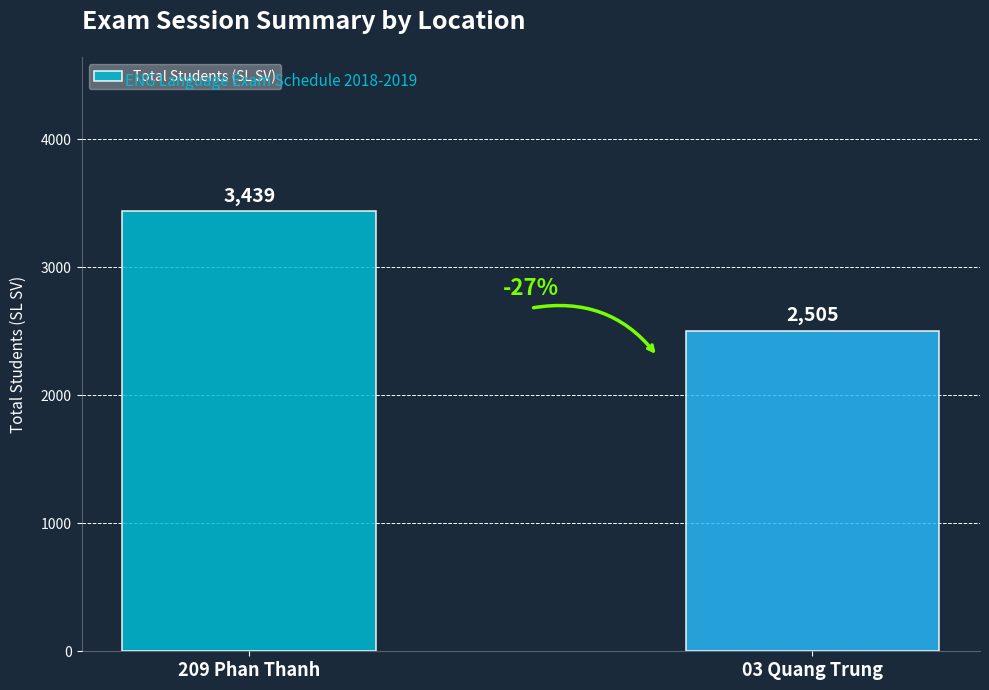

Rank the categories by value from lowest to highest.

03 Quang Trung, 209 Phan Thanh